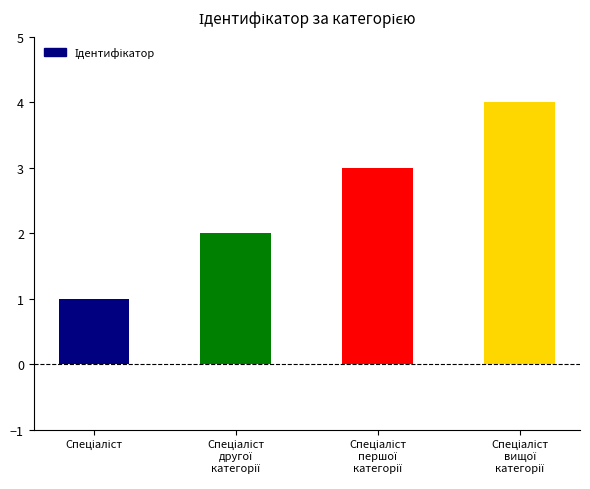

Count the number of data series in this chart.

1